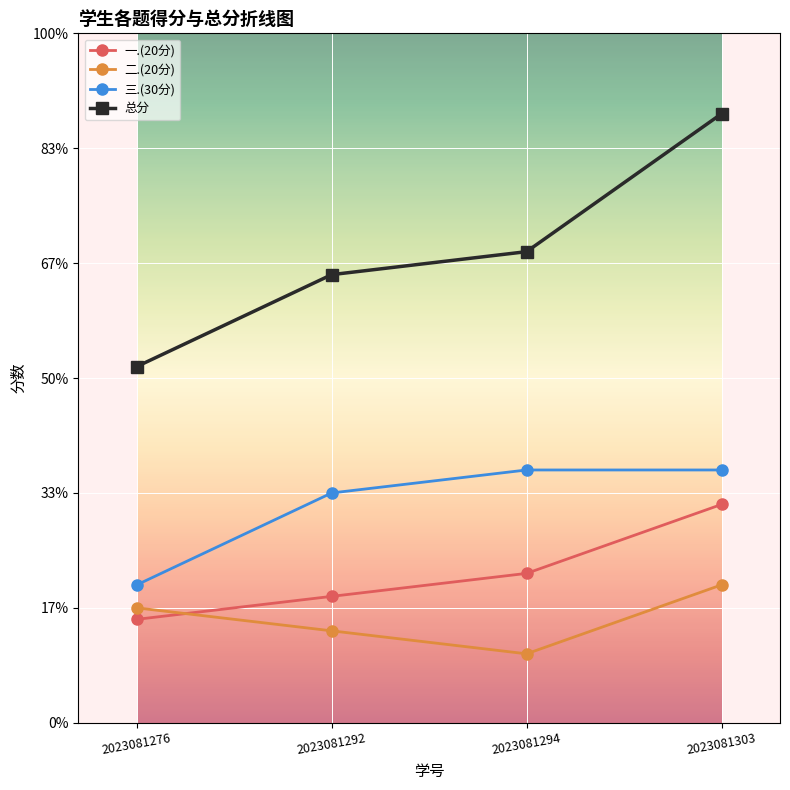

Where does the 总分 series first go above 41?

2023081303